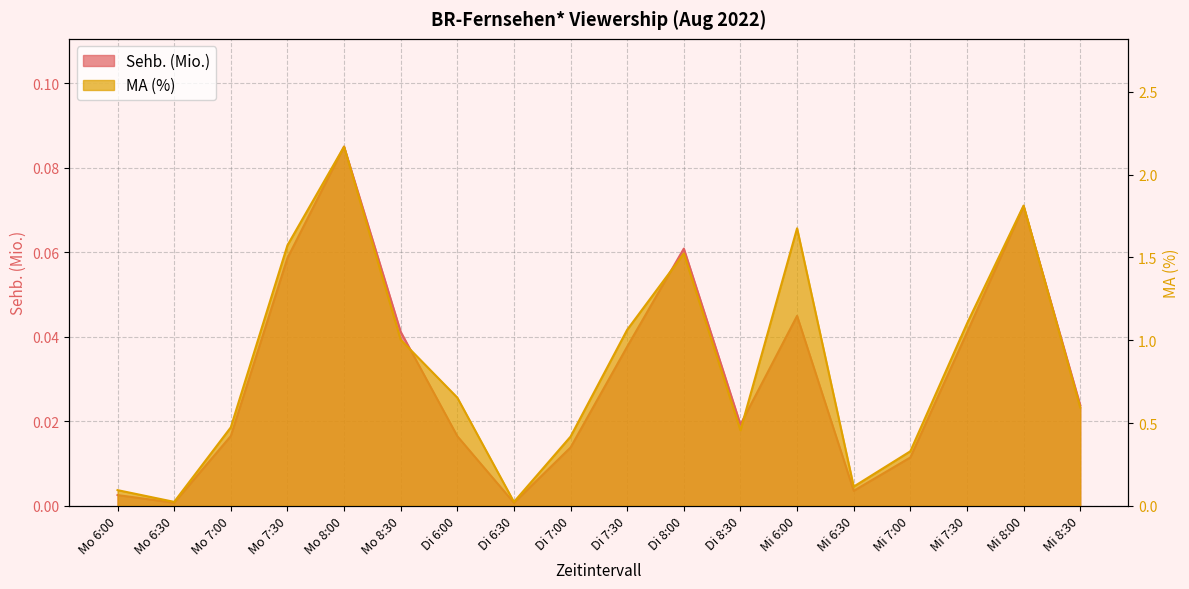

What position from the left is Mi 6:30?

14